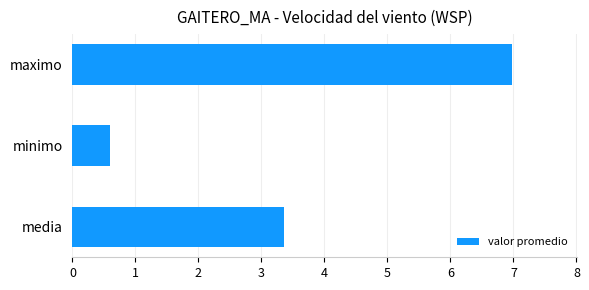

Reading bottom to top, what are all the values shown in this chart?

media=3.4	minimo=0.6	maximo=7.0